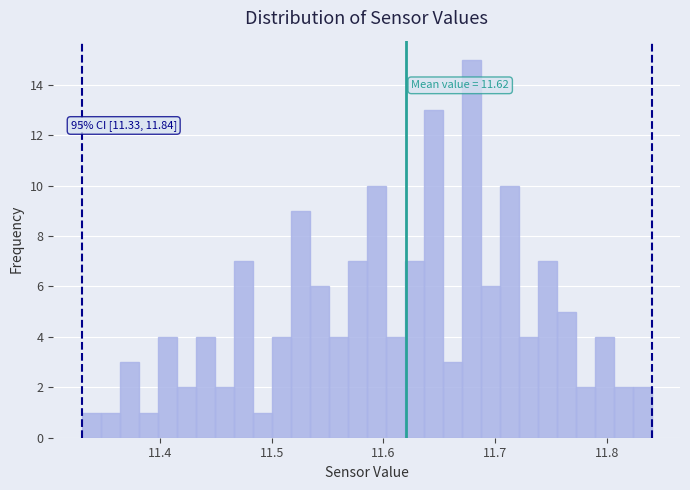

Around what value on the x-axis is the tallest bar? Give the approximate position of its centre, as read against the axis.

11.68